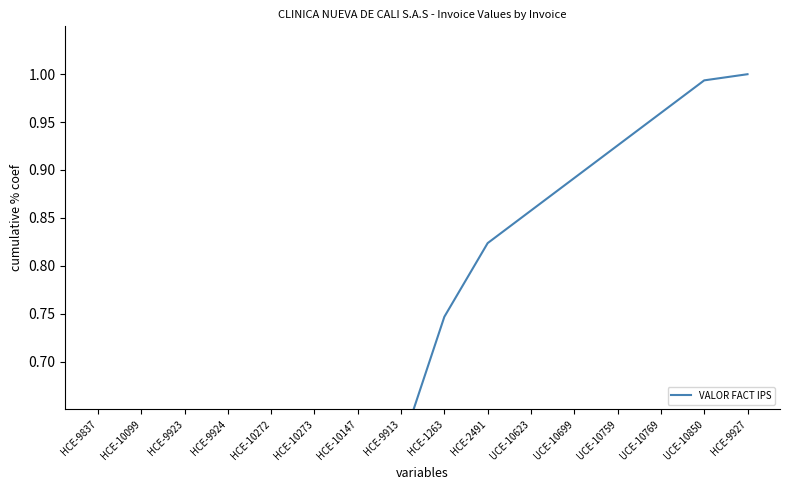

Between HCE-9837 and UCE-10623, which is larger?

UCE-10623